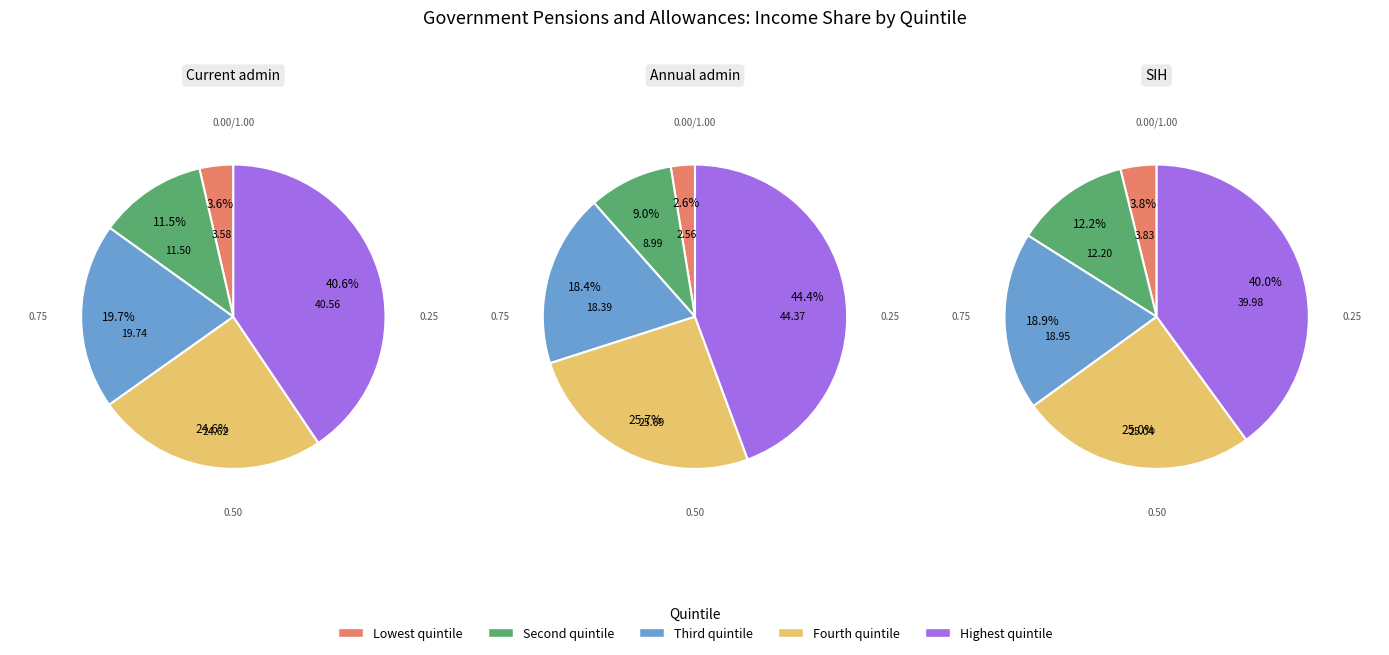

How many slices are in this pie chart?

5